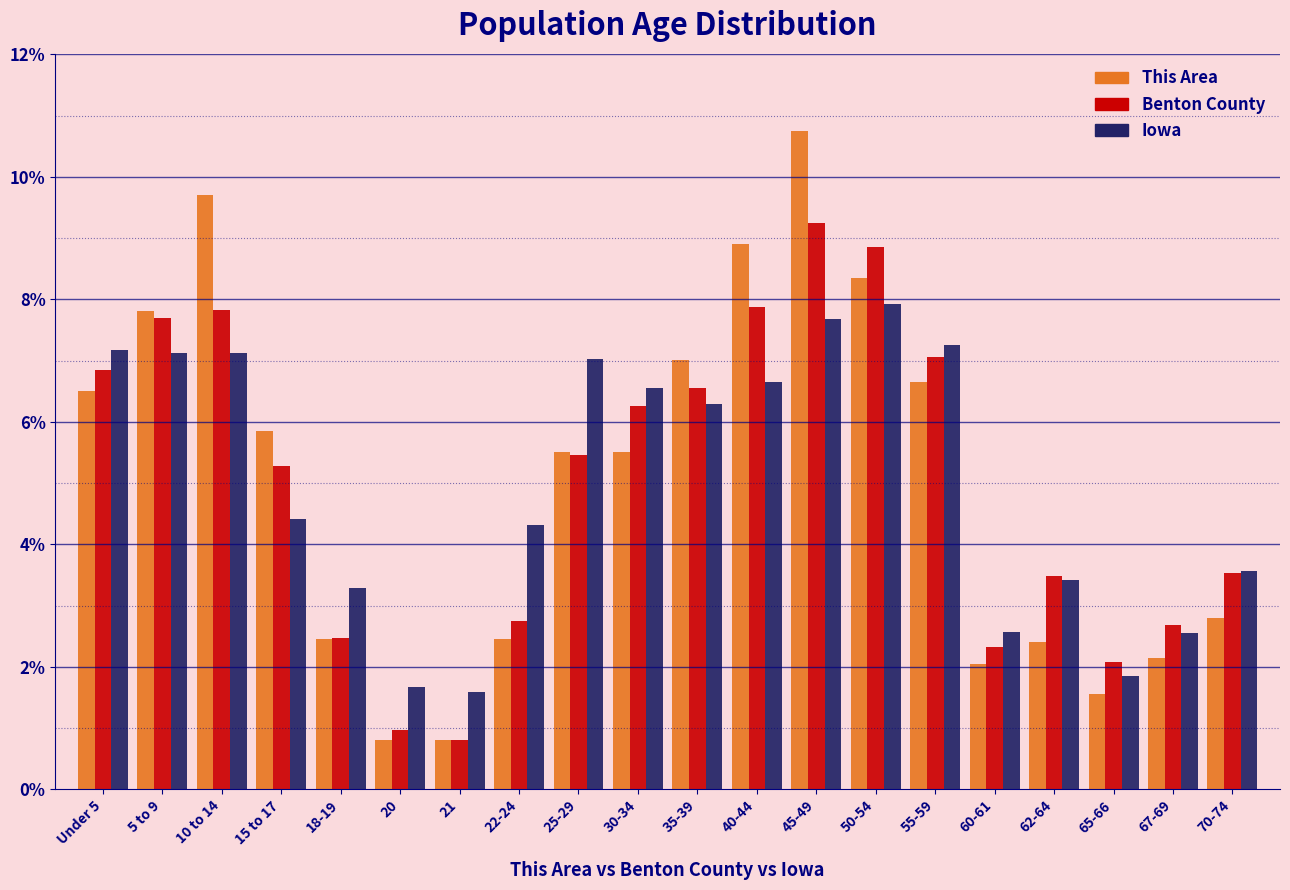

What is the sum of all Benton County values?

100.0